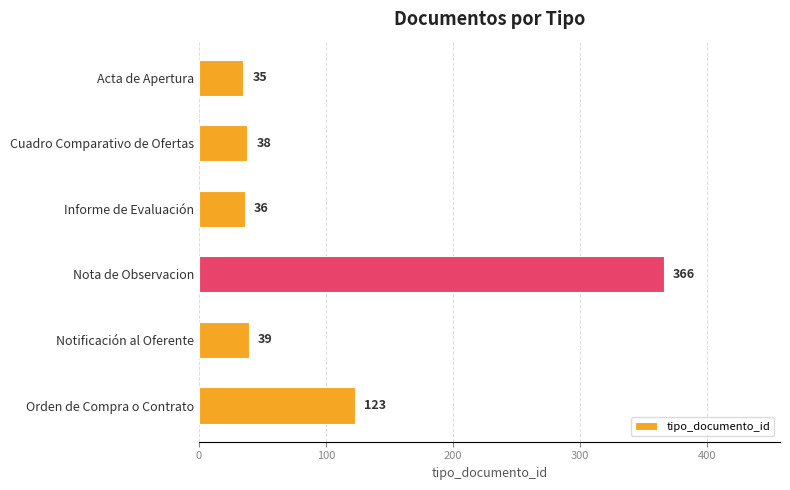

What is the smallest value displayed?

35